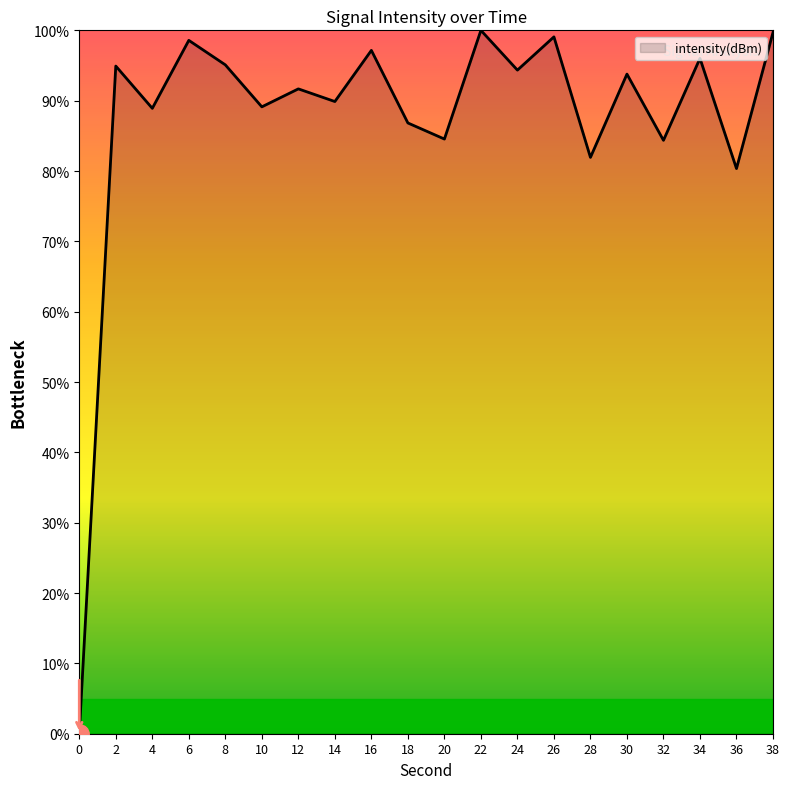

How many interior local peaks (higher than both neighbors) does the data have?

8